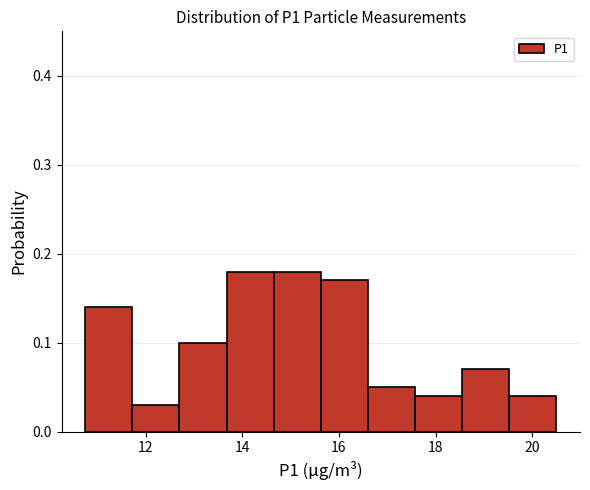

What is the height of the bar covering 12.8 to 13.6 on the x-axis? Neither the bar edges nor the heights are printed on the chart, so give them approximately, as read against the axes.

0.10